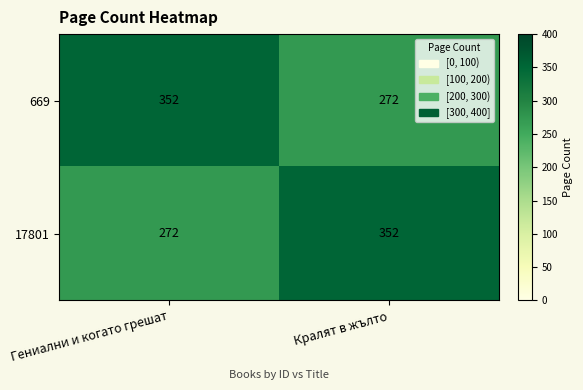

What is the difference between the highest and lowest values at Гениални и когато грешат?

80